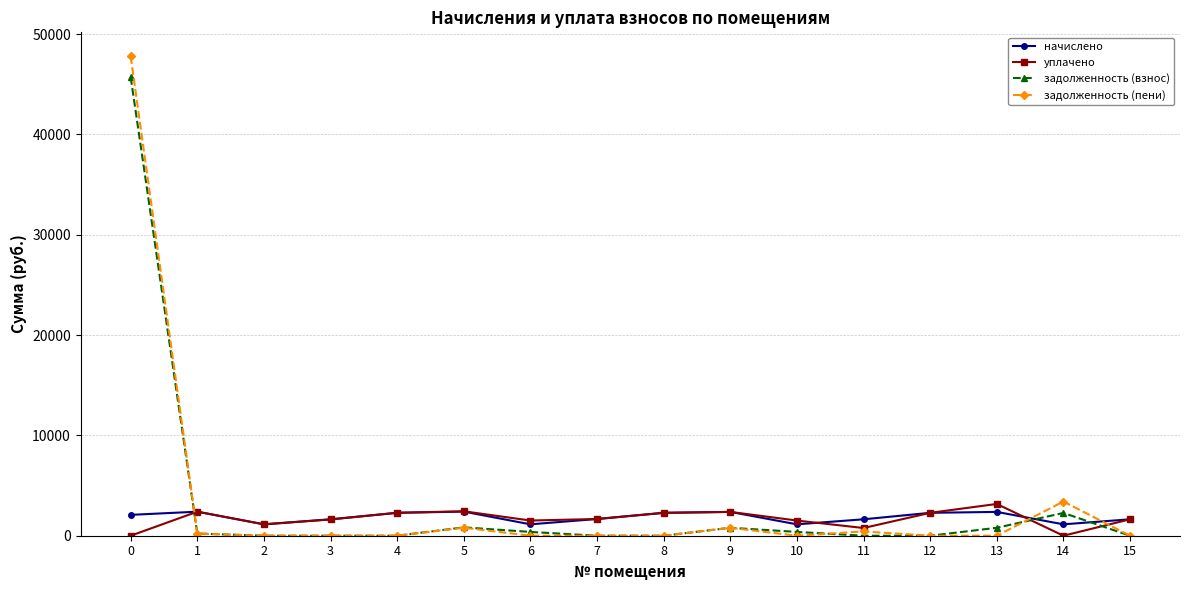

Is the value of задолженность (пени) at 5 greater than the value of уплачено at 1?

No